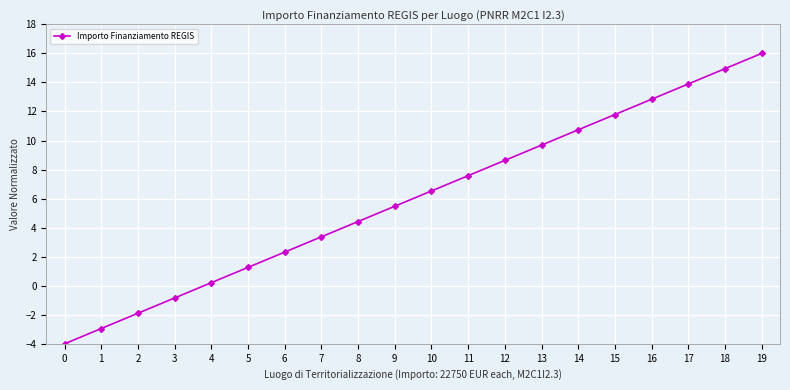

How many negative values are there?

4